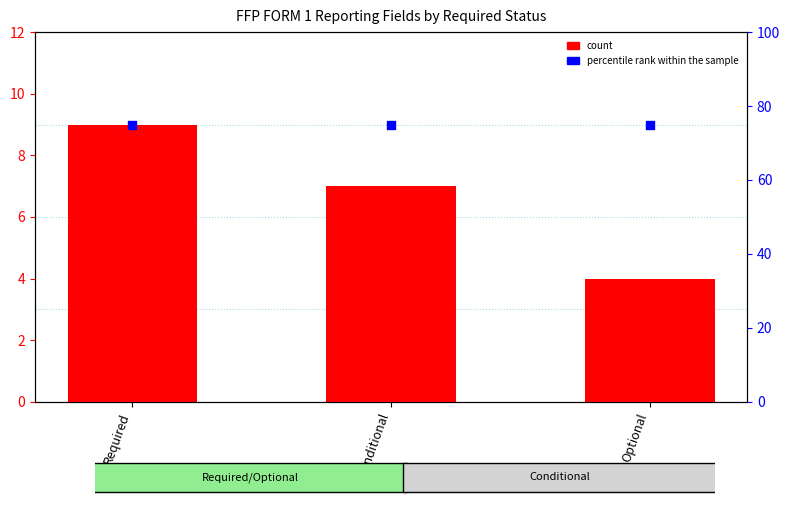

At which category is the sum across all series the highest?

Required